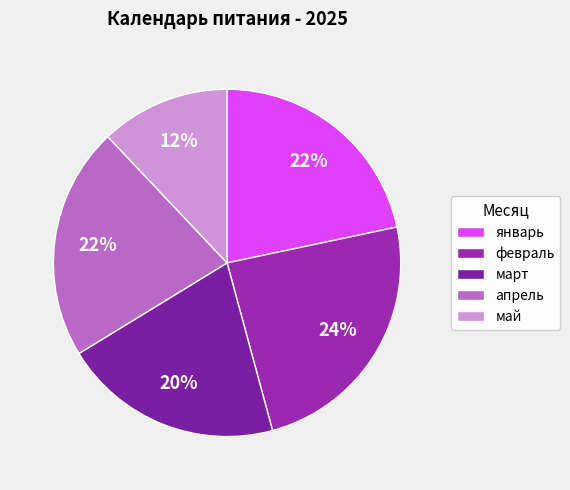

To the nearest percent, what portion does май represent?

12%